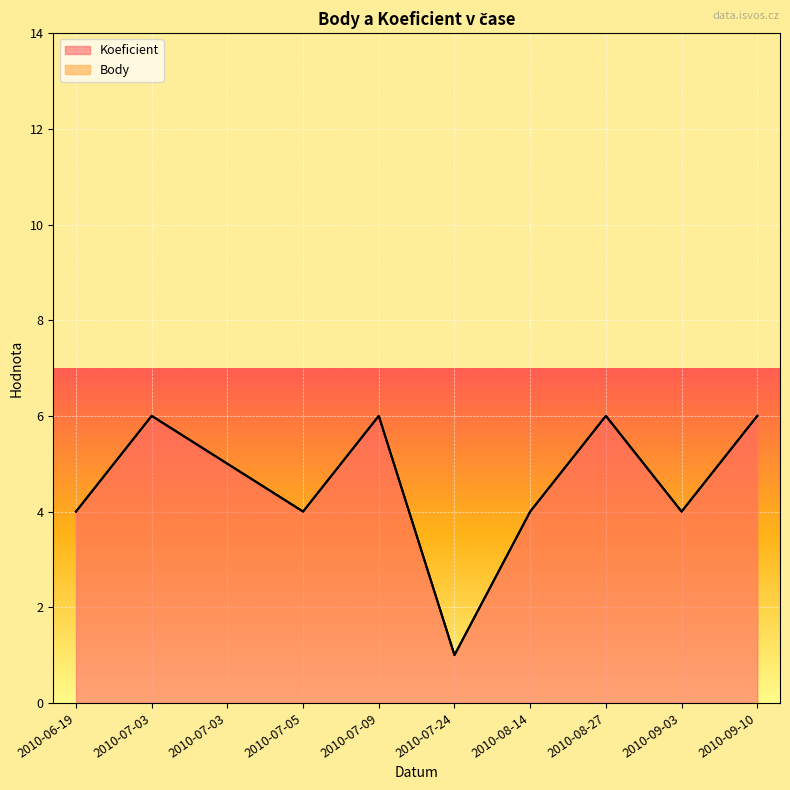

True or false: Koeficient and Body intersect in this chart.

False